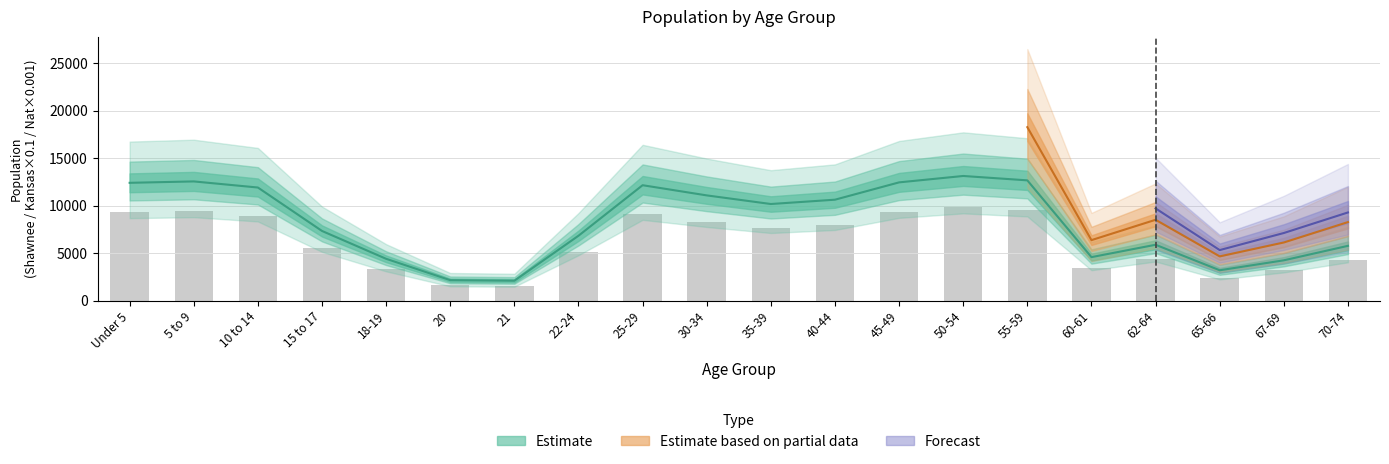

What position from the right is 50-54?

7